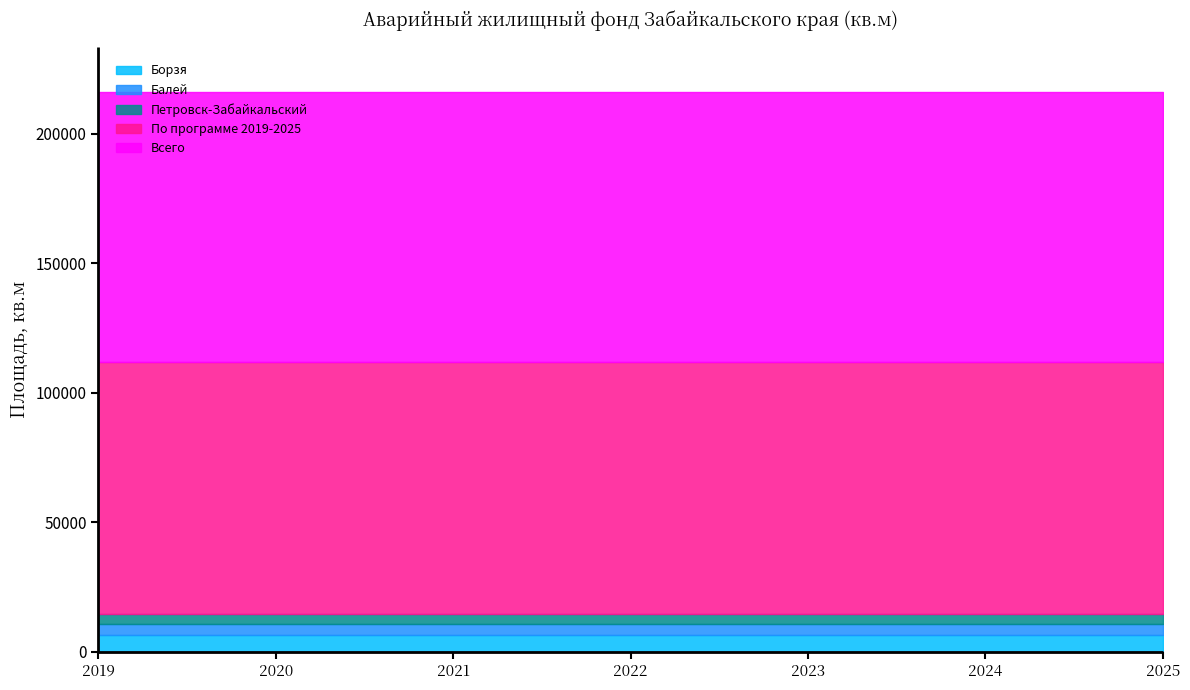

The value of Балей at 2021 is 4256.6. True or false?

True